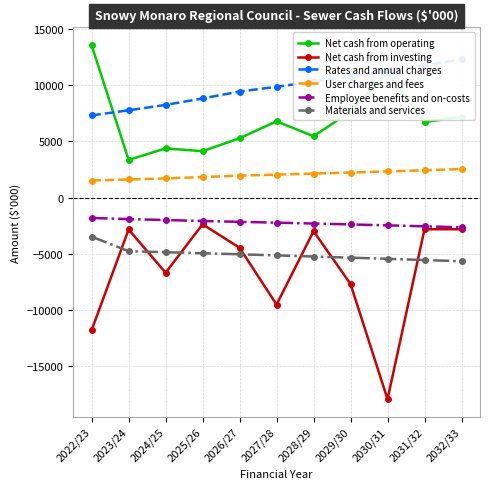

True or false: Employee benefits and on-costs has a value of -2391 at 2029/30.

True